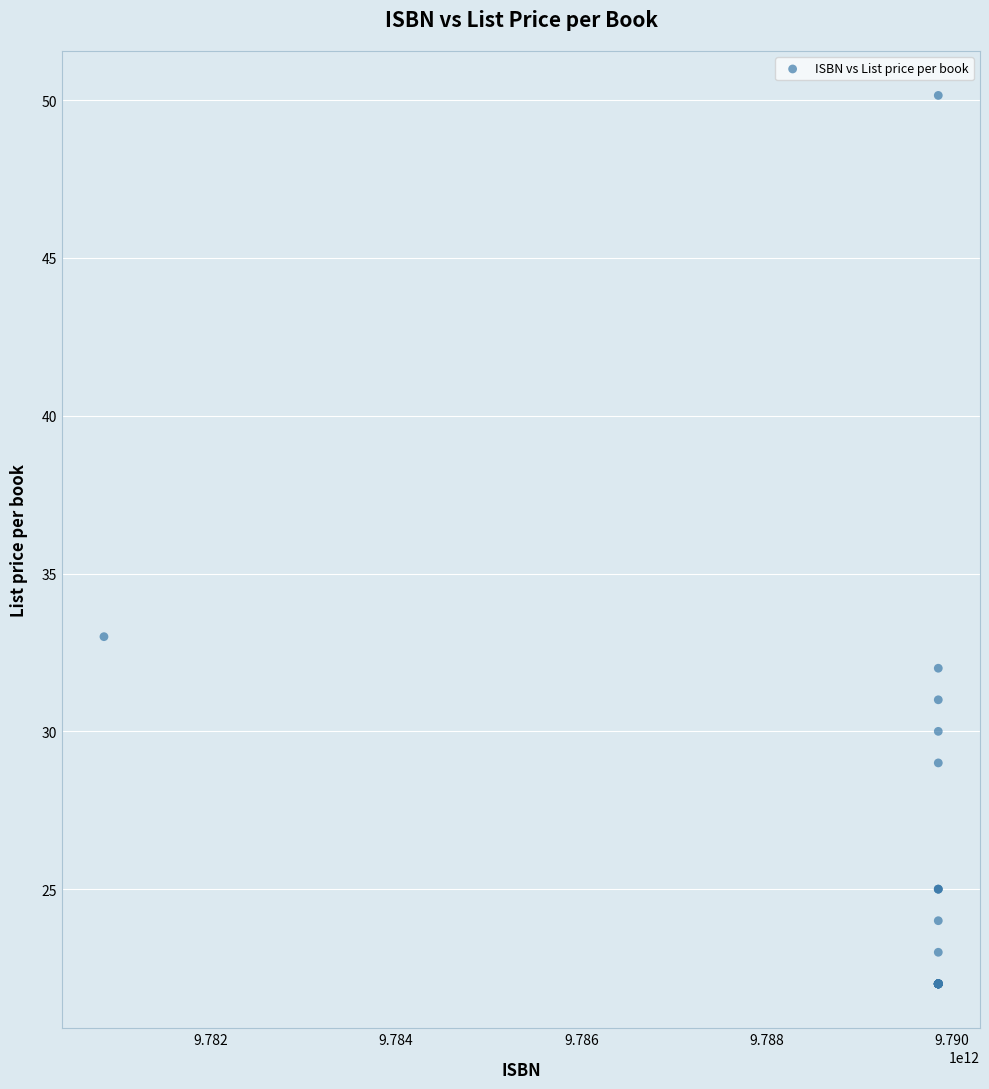

What Y value in the scatter plot is closest to 36?

33.0